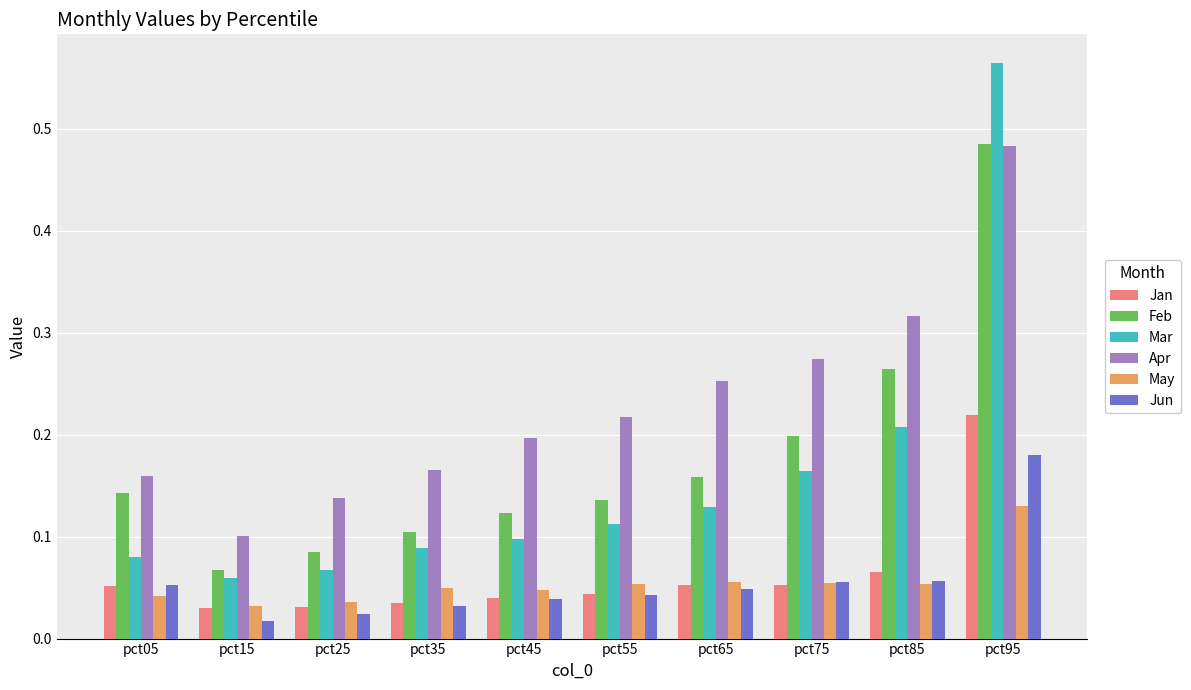

At which category does the chart reach its minimum across all series?

pct15